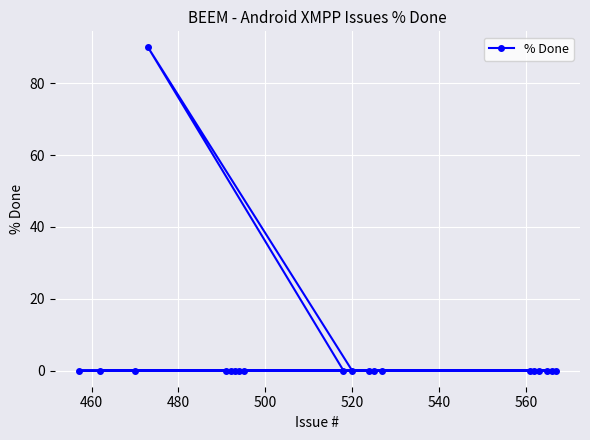

Reading left to right, list all the values displayed in this chart.

0	0	0	90	0	0	0	0	0	0	0	0	0	0	0	0	0	0	0	0